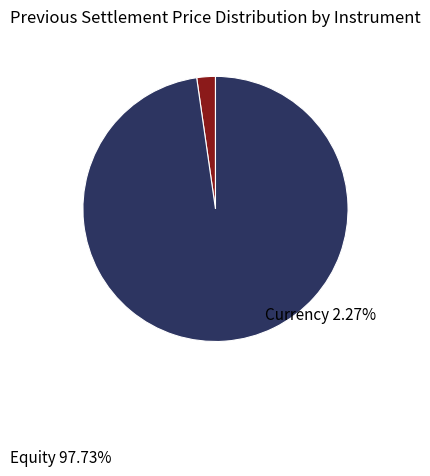

Does any single category account for the majority?

Yes